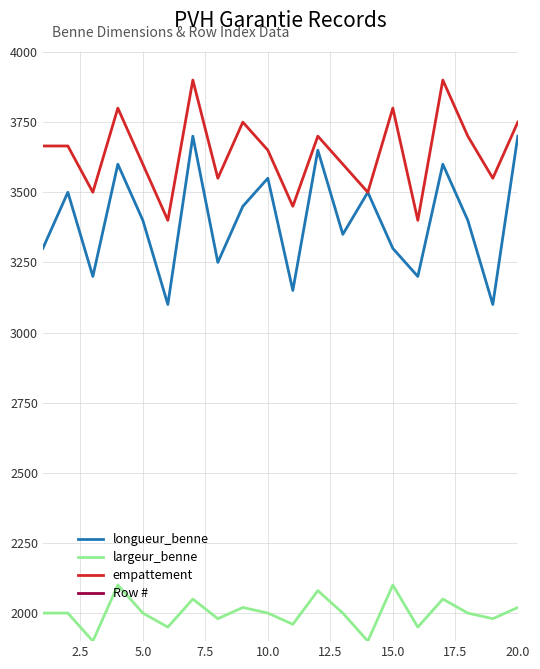

True or false: largeur_benne and empattement cross at least once.

False